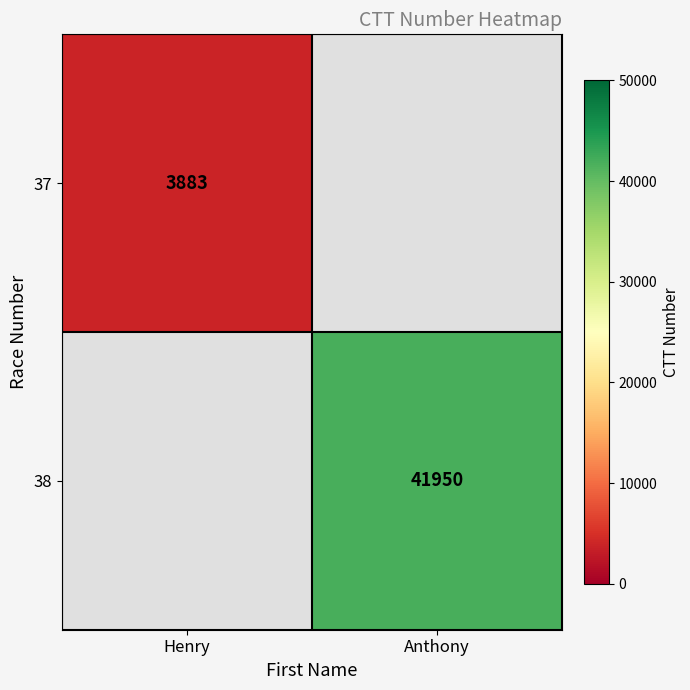

The value of 38 at Anthony is 41950. True or false?

True